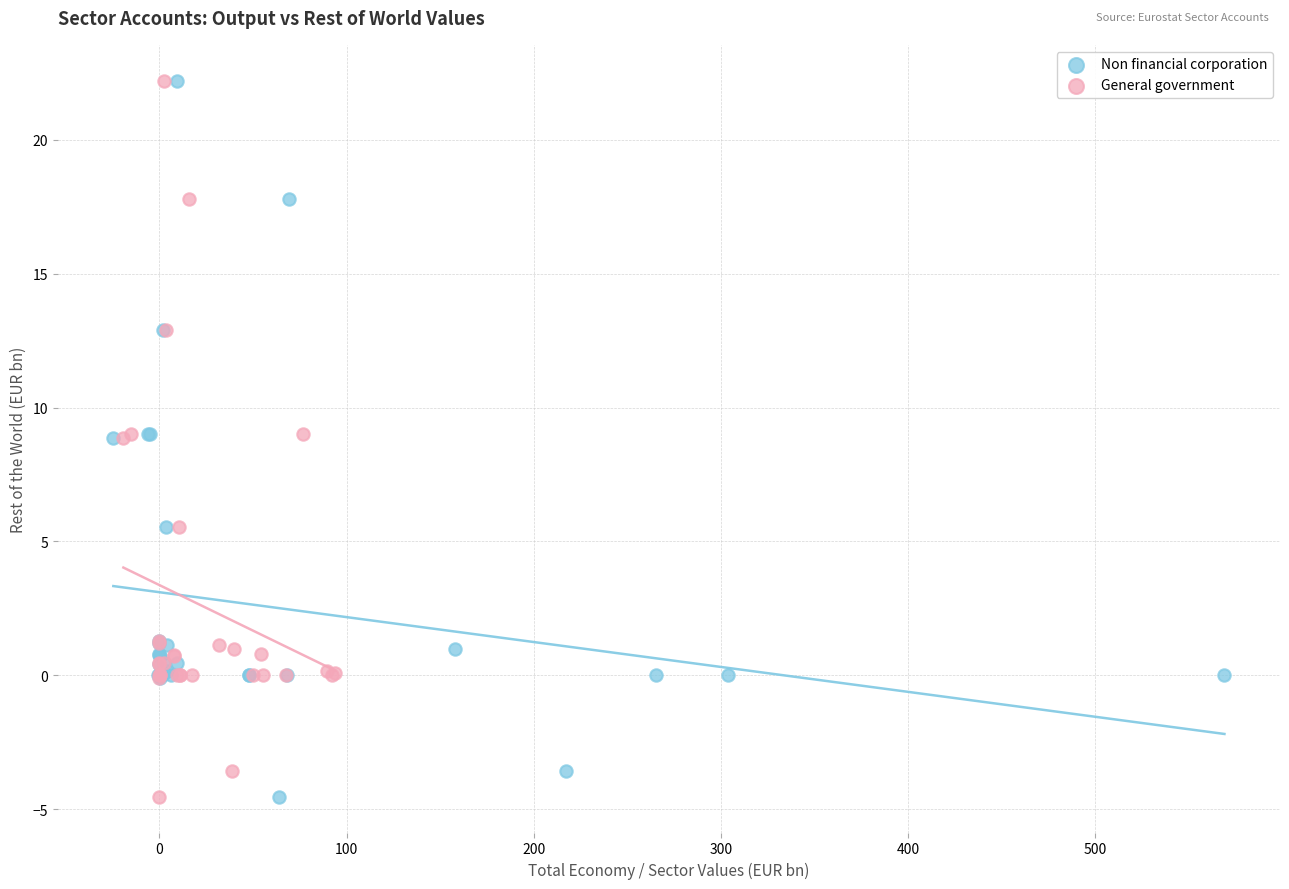

What are all the series names shown in the legend?

Non financial corporation, General government